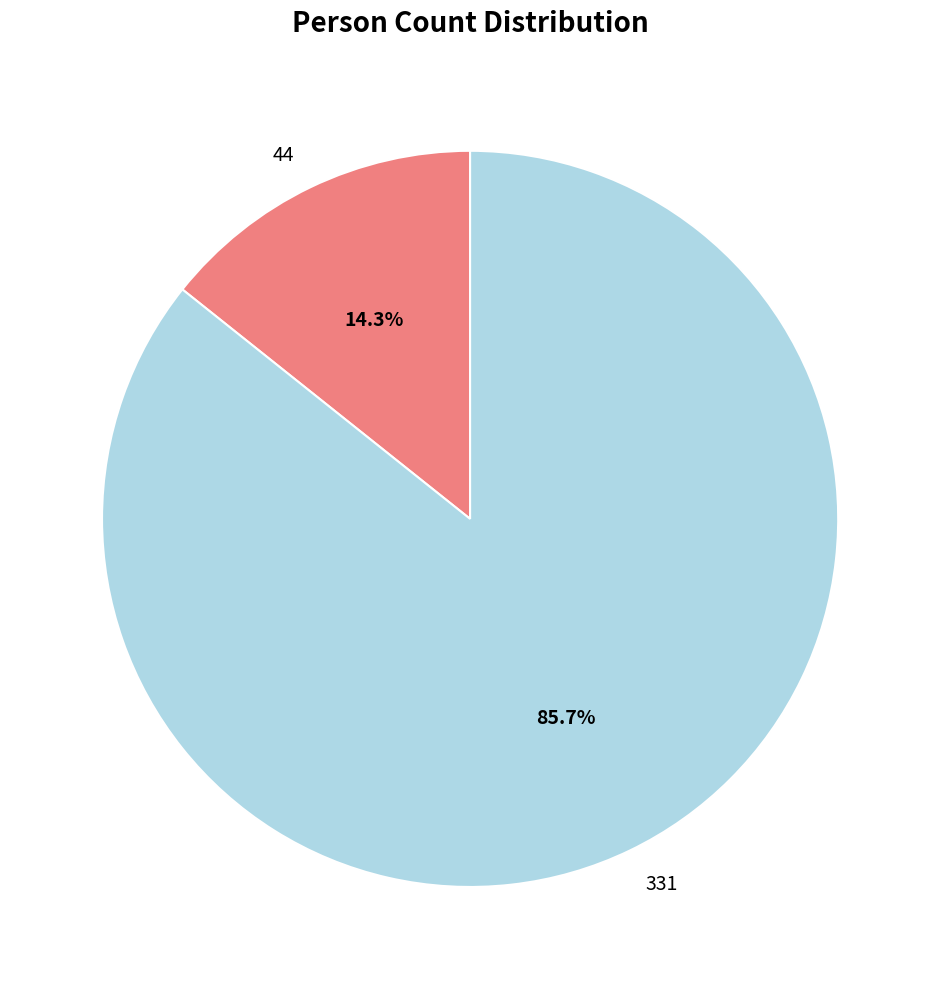

What percentage is the 331 slice, to the nearest percent?

86%